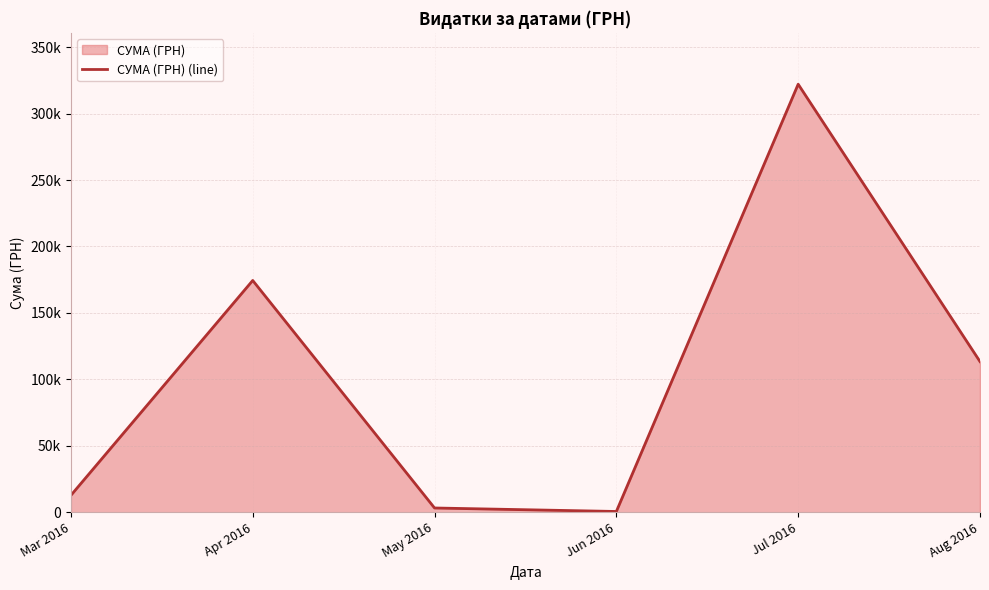

Rank the categories by value from highest to lowest.

Jul 2016, Apr 2016, Aug 2016, Mar 2016, May 2016, Jun 2016